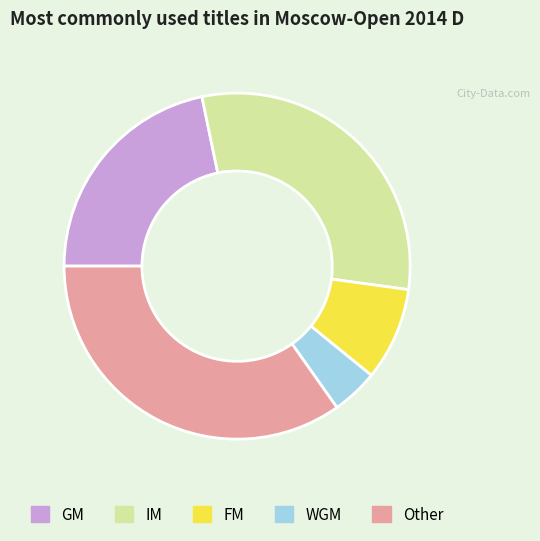

Do WGM and Other together represent more than half of the pie?

No